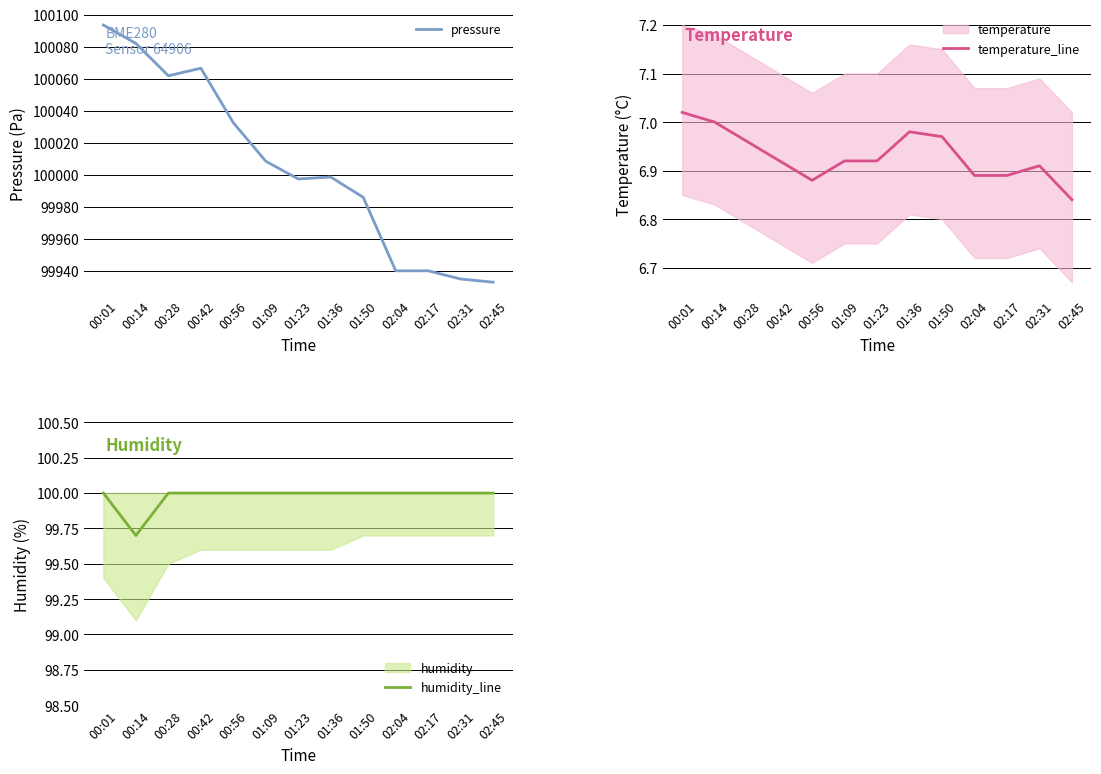

Rank the categories by temperature_line value from highest to lowest.

00:01, 00:14, 01:36, 01:50, 00:28, 00:42, 01:09, 01:23, 02:31, 02:04, 02:17, 00:56, 02:45